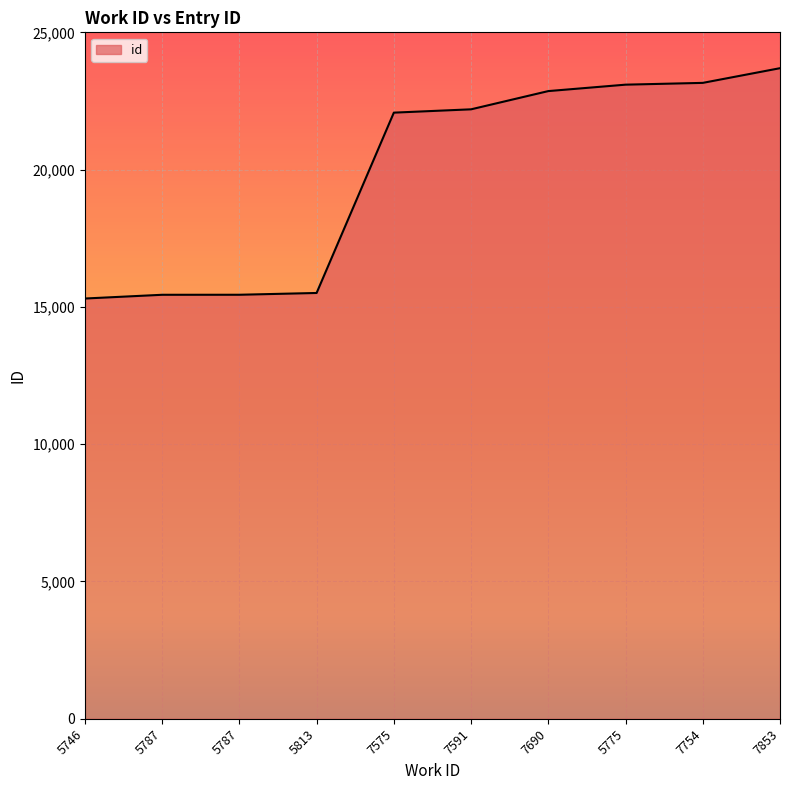

Between 5775 and 5787, which is larger?

5775